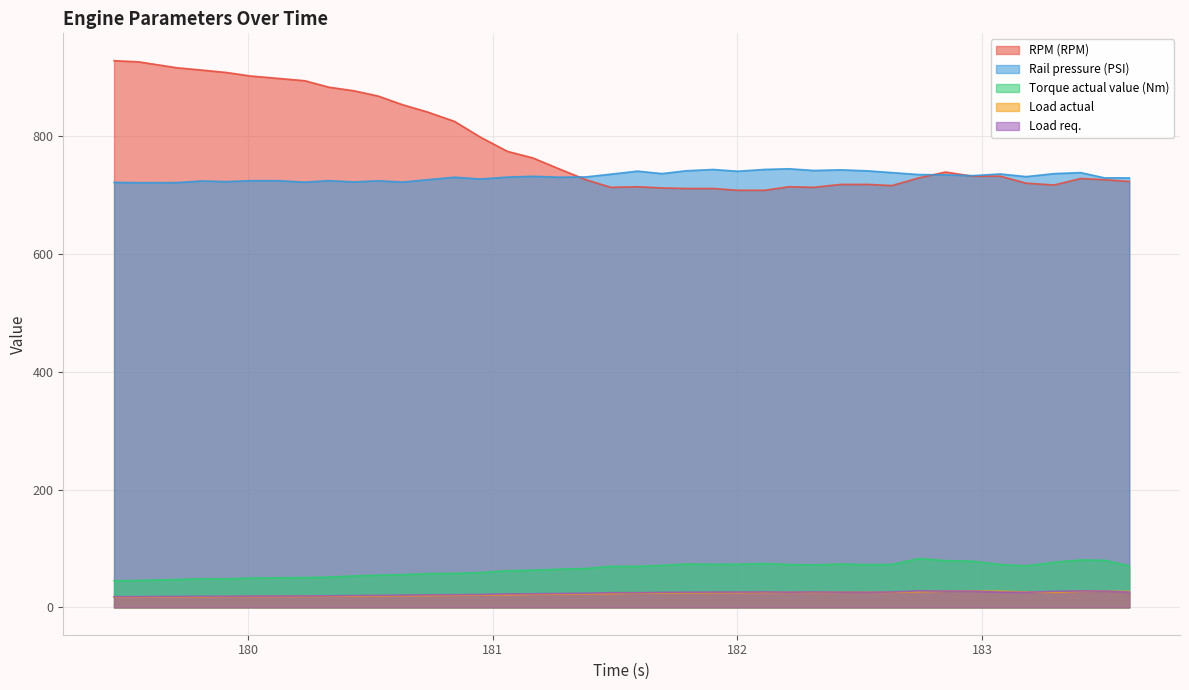

Which series has the largest total across all categories?

RPM (RPM)